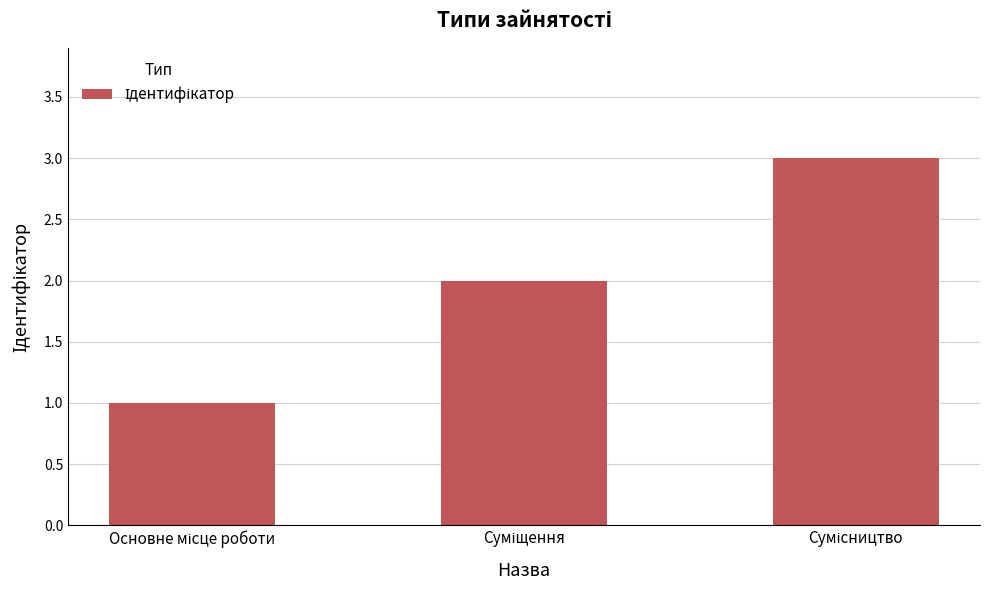

What is the maximum value shown in the chart?

3